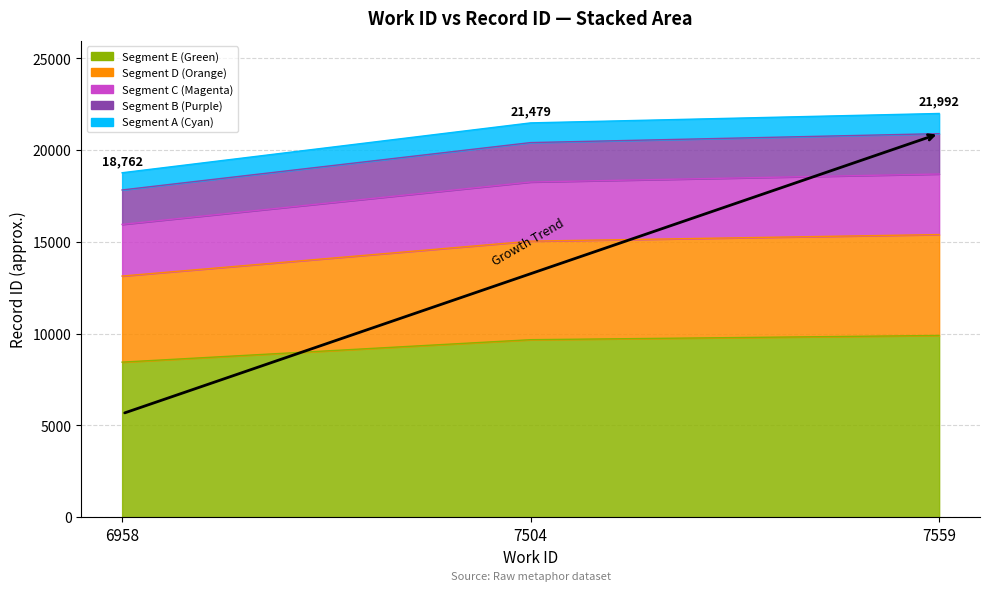

Reading left to right, list all the values displayed in this chart.

6958=8442.9	7504=9665.6	7559=9896.4